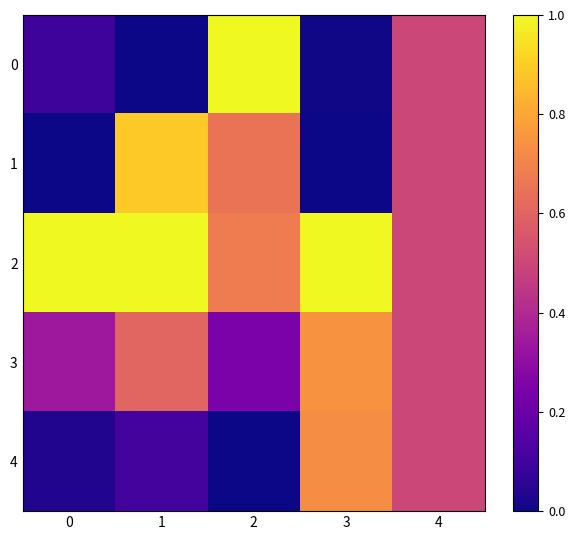

Reading left to right, what are all the values shown in this chart?

0: 0=0.1	1=0.0	2=1.0	3=0.0	4=0.5
1: 0=0.0	1=0.9	2=0.7	3=0.0	4=0.5
2: 0=1.0	1=1.0	2=0.7	3=1.0	4=0.5
3: 0=0.3	1=0.6	2=0.2	3=0.7	4=0.5
4: 0=0.0	1=0.1	2=0.0	3=0.7	4=0.5